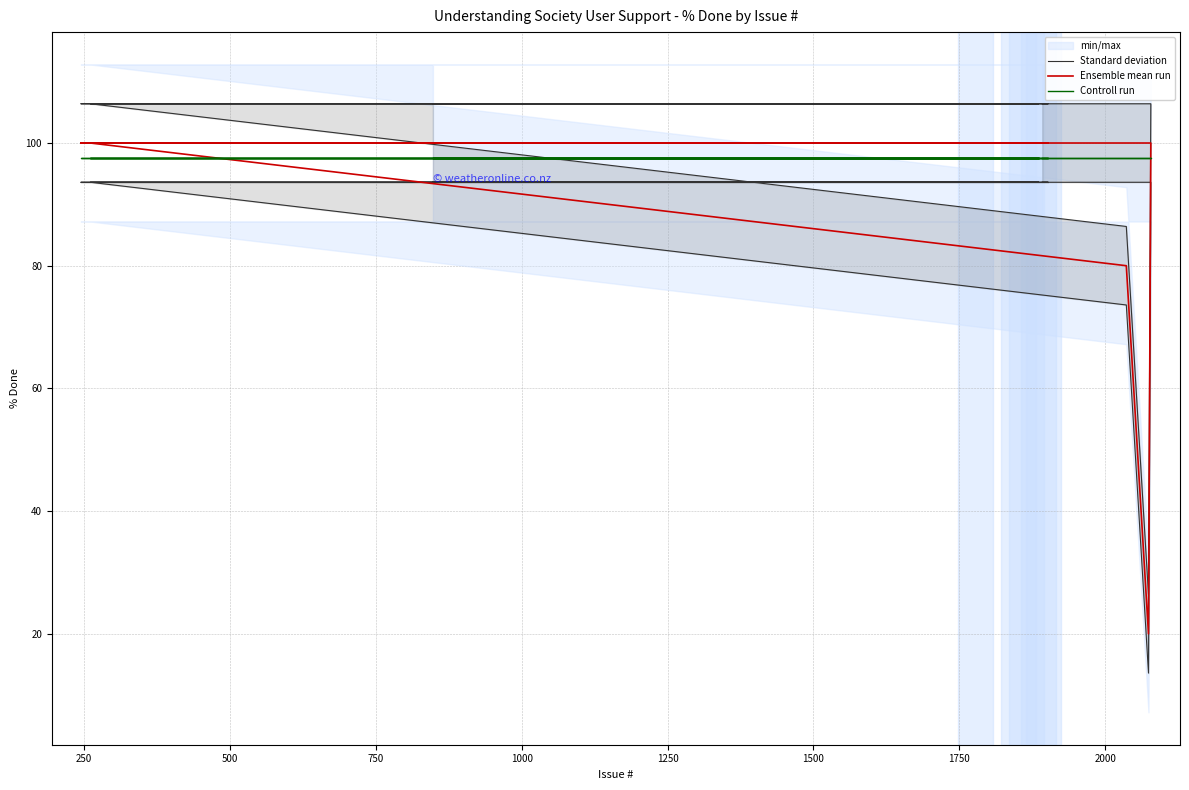

Is this an area chart (filled region under the line)?

No